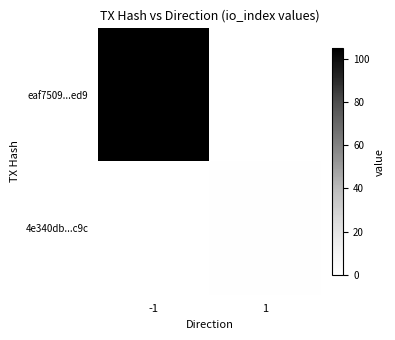

Which label corresponds to the largest value in the chart?

-1